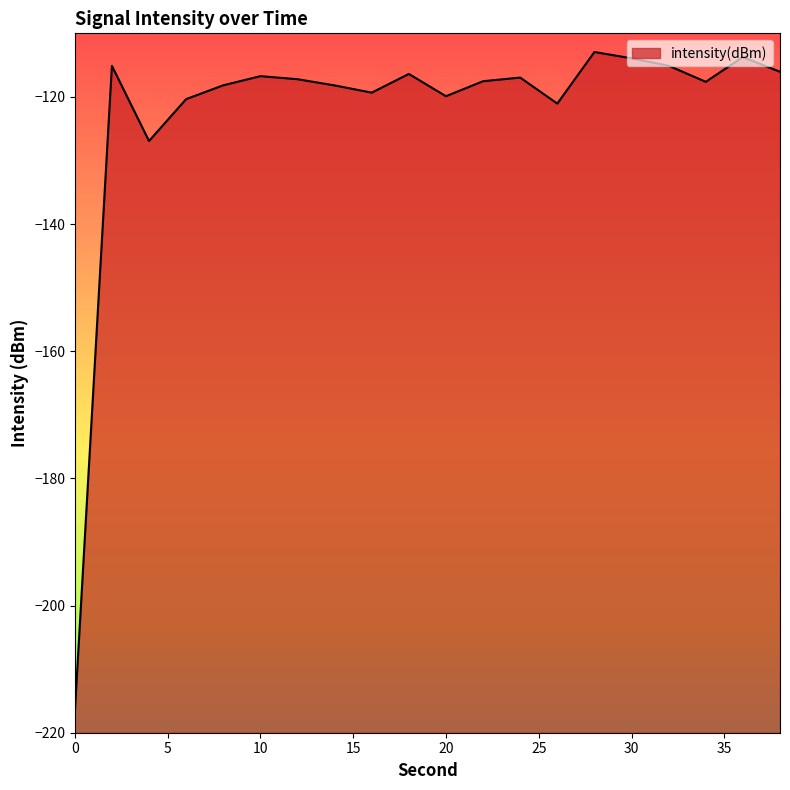

Reading left to right, extract all data points from this chart.

-216.8	-115.1	-126.9	-120.3	-118.2	-116.7	-117.2	-118.2	-119.3	-116.4	-119.9	-117.5	-117.0	-121.1	-112.9	-113.9	-115.1	-117.6	-113.7	-116.1